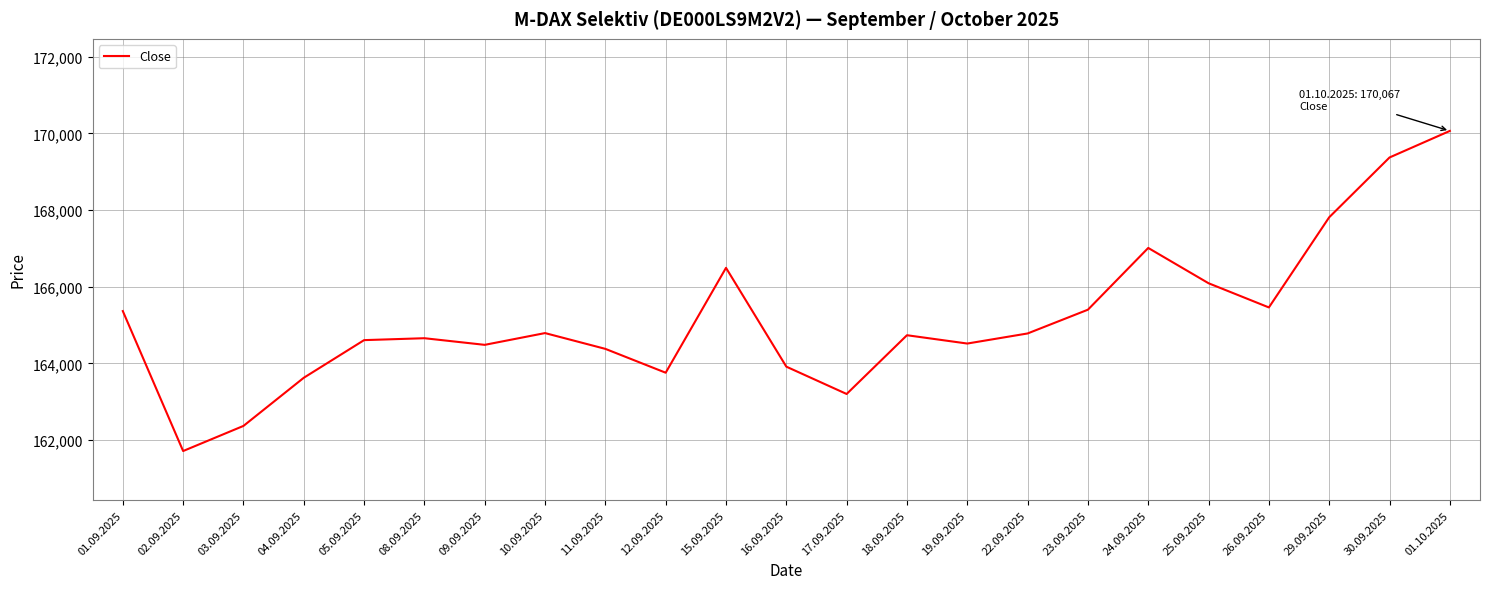

What is the average value?

165159